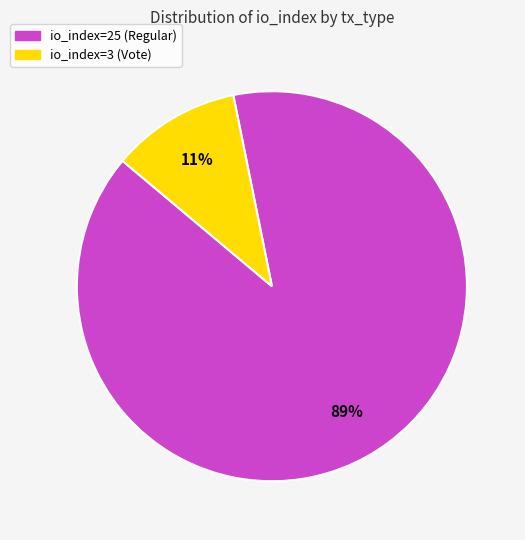

Is there a majority slice in this chart?

Yes